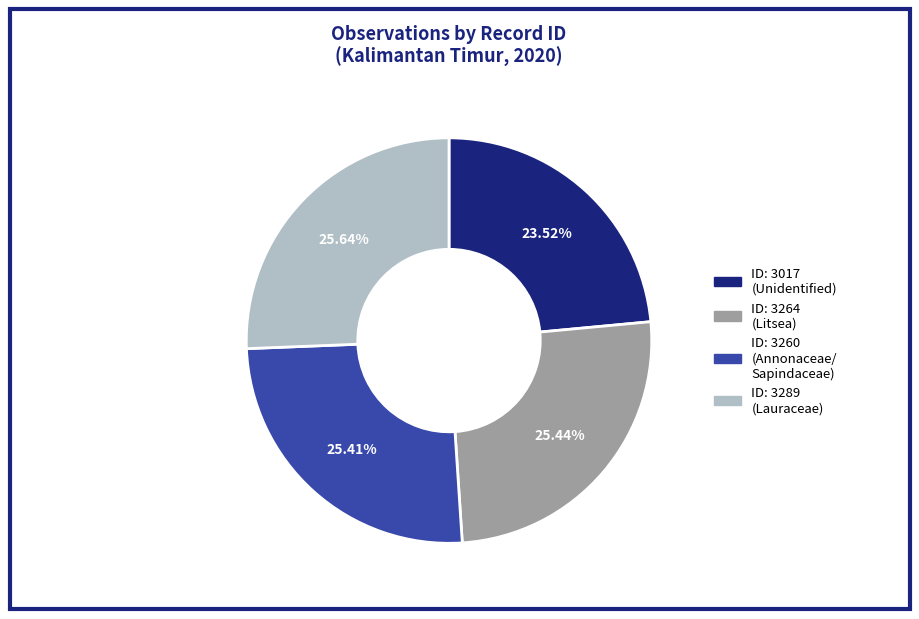

What is the ratio of the value at ID: 3264 (Litsea) to the value at ID: 3289 (Lauraceae)?

1.0